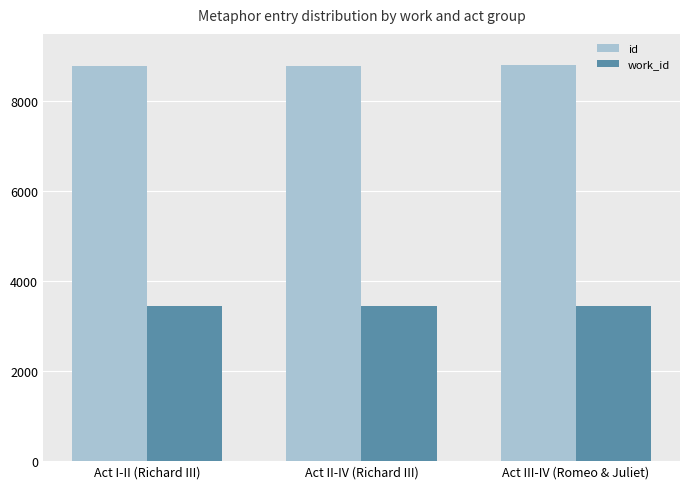

What is the label of the 2nd bar from the left?

Act II-IV (Richard III)